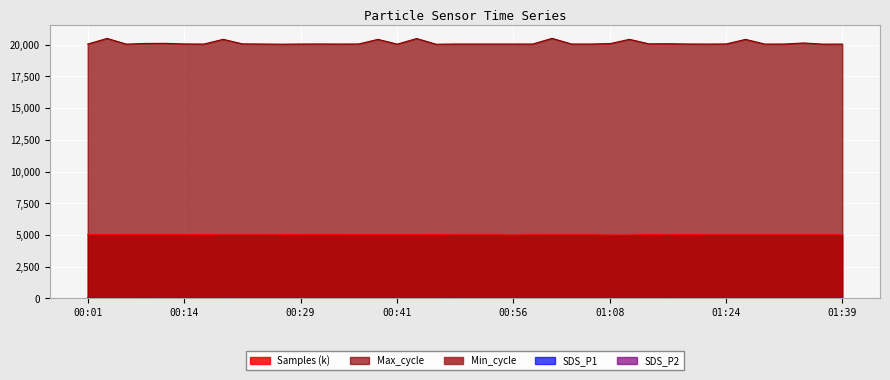

What is the lowest value of the Samples series?

4994.6